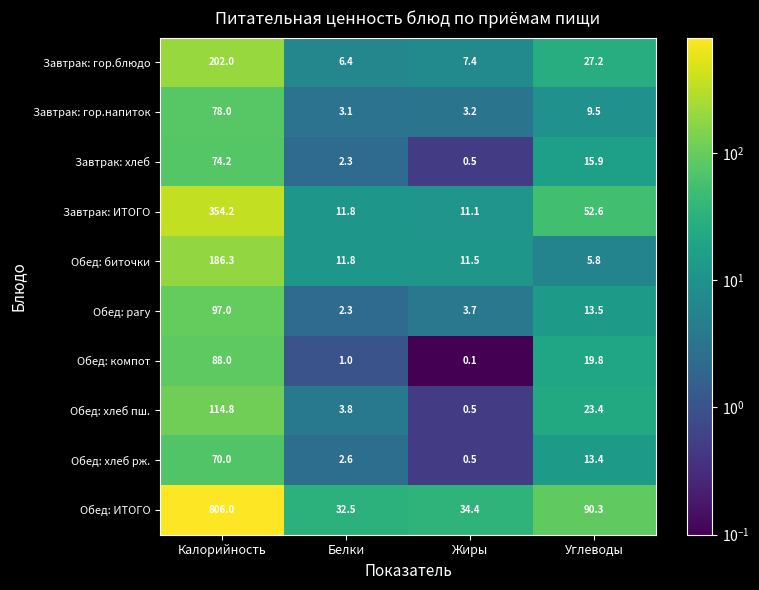

True or false: Завтрак: гор.напиток has a value of 1.7 at Белки.

False